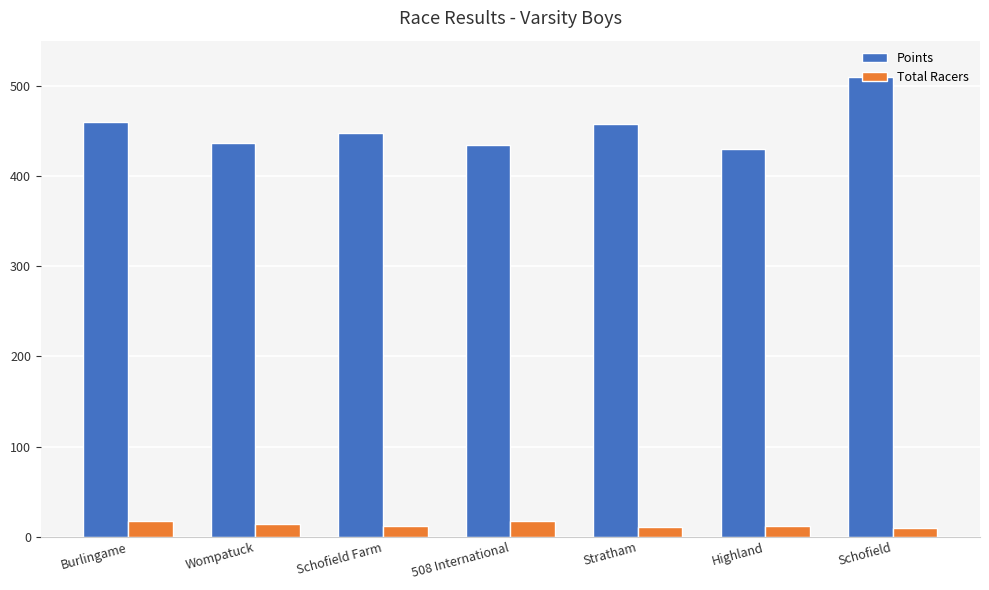

At which category is the sum across all series the highest?

Schofield